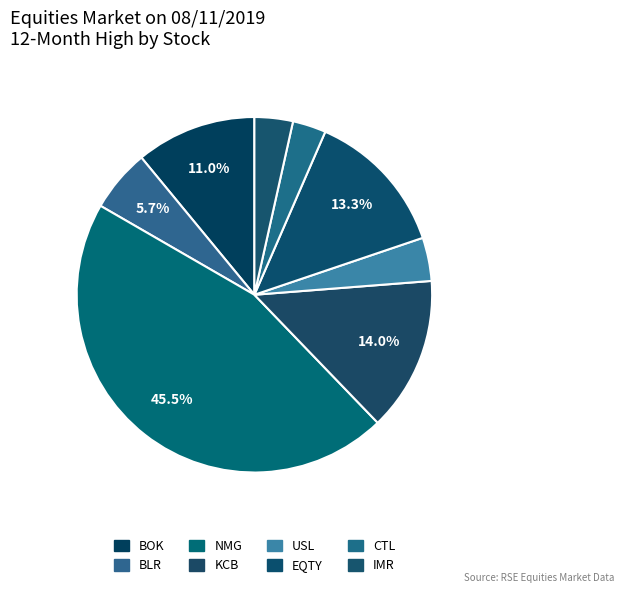

Is it true that USL is 14% of the pie?

False